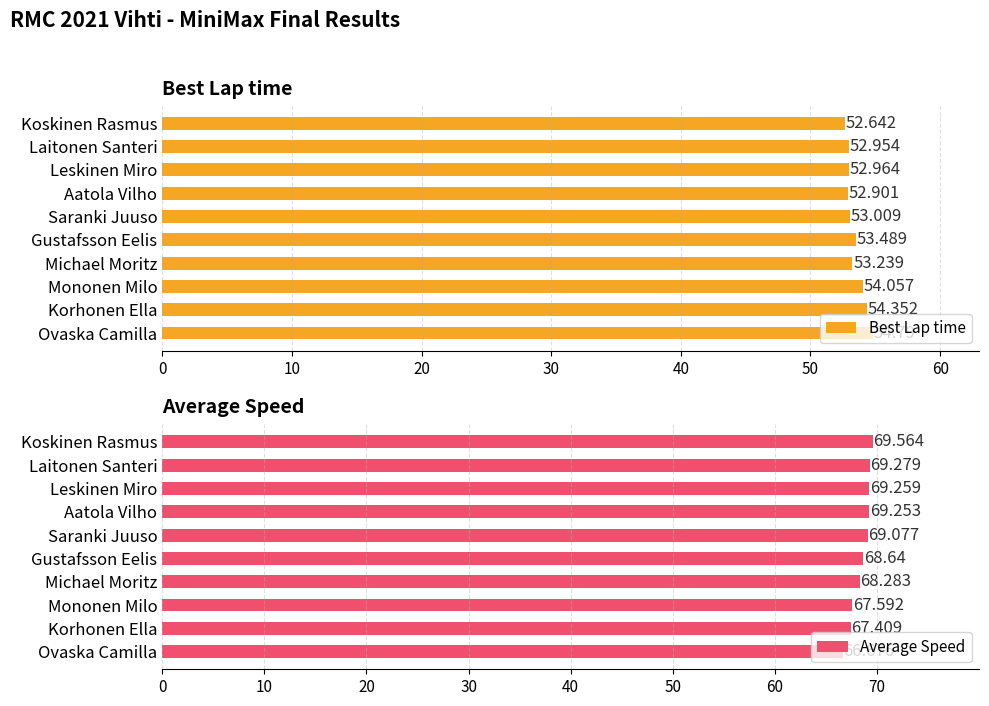

How many bars are there in each group?

2